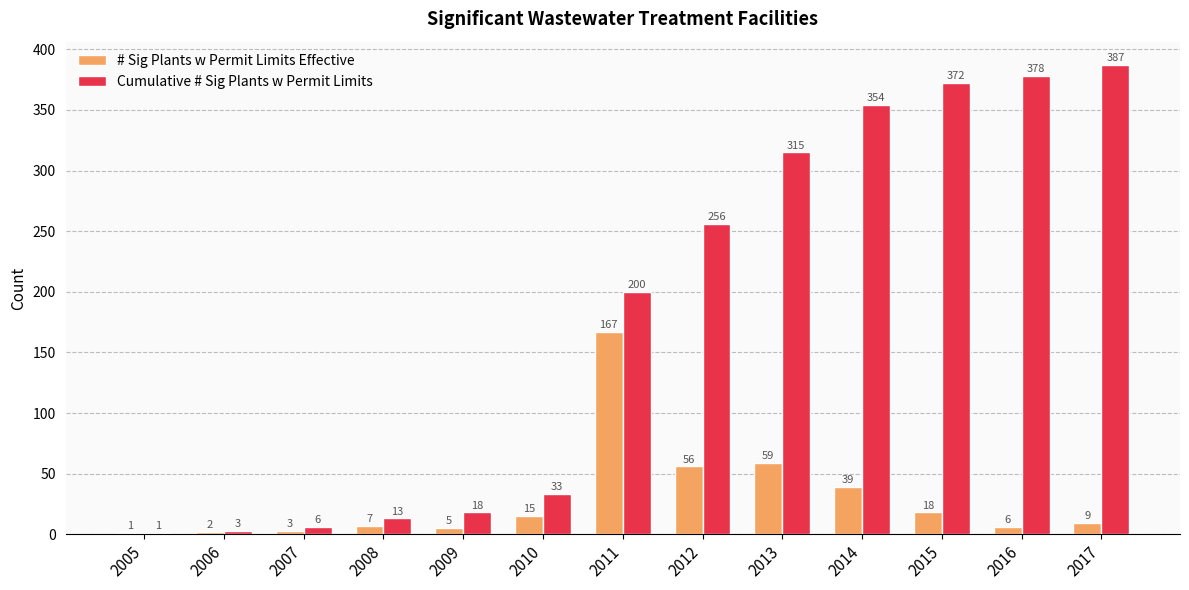

Between 2014 and 2016, which series saw the biggest shift?

# Sig Plants w Permit Limits Effective